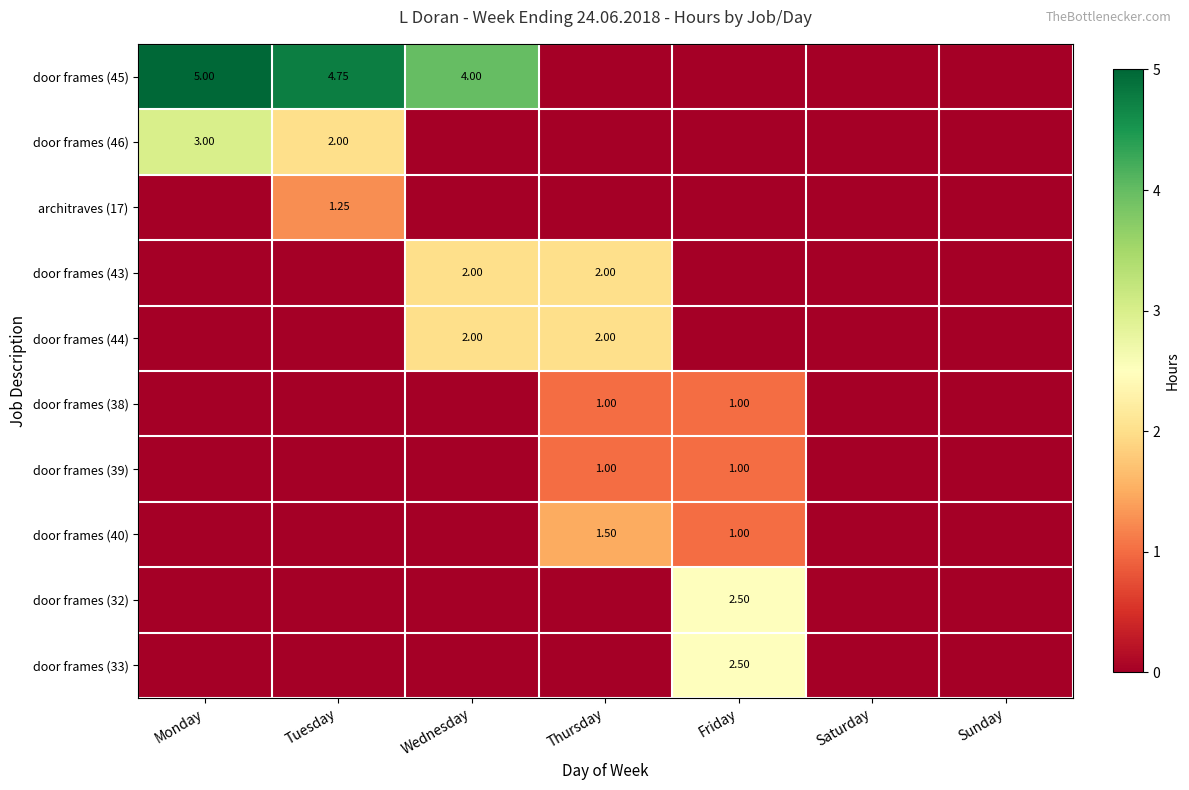

At how many categories does at least one series exceed 1?

5